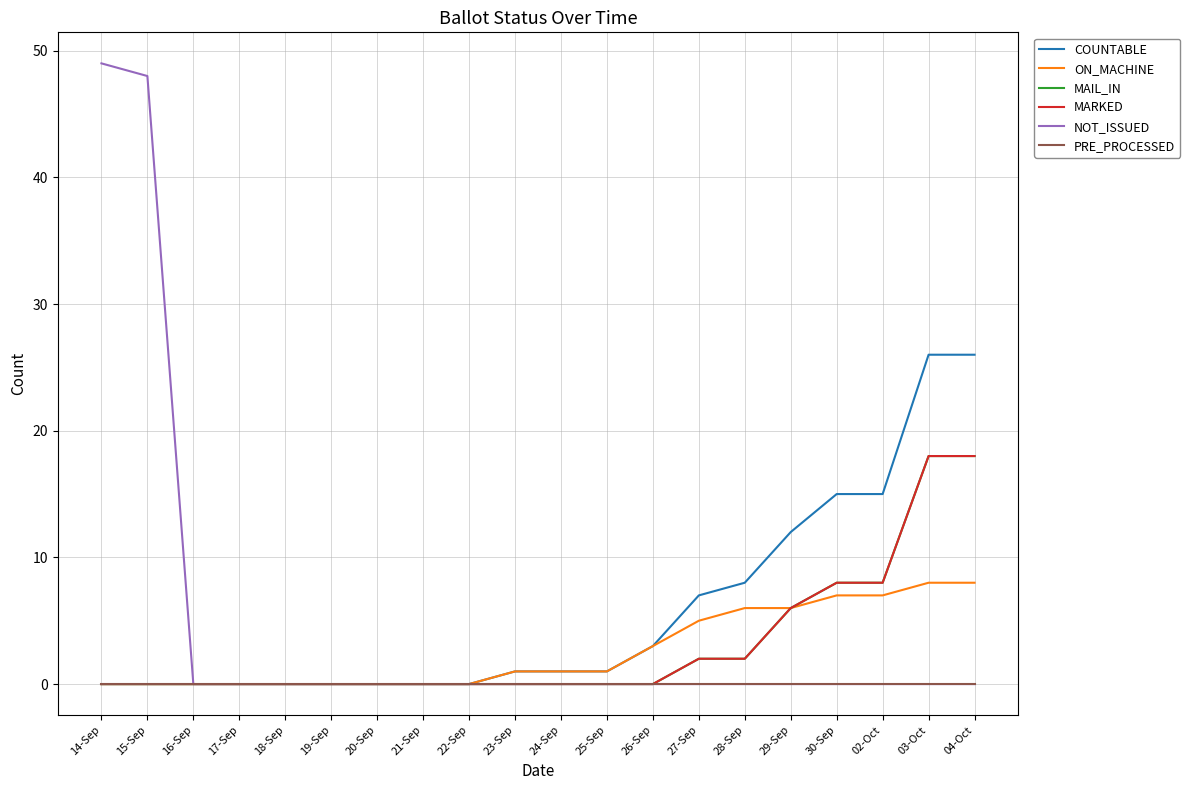

Is this an area chart (filled region under the line)?

No